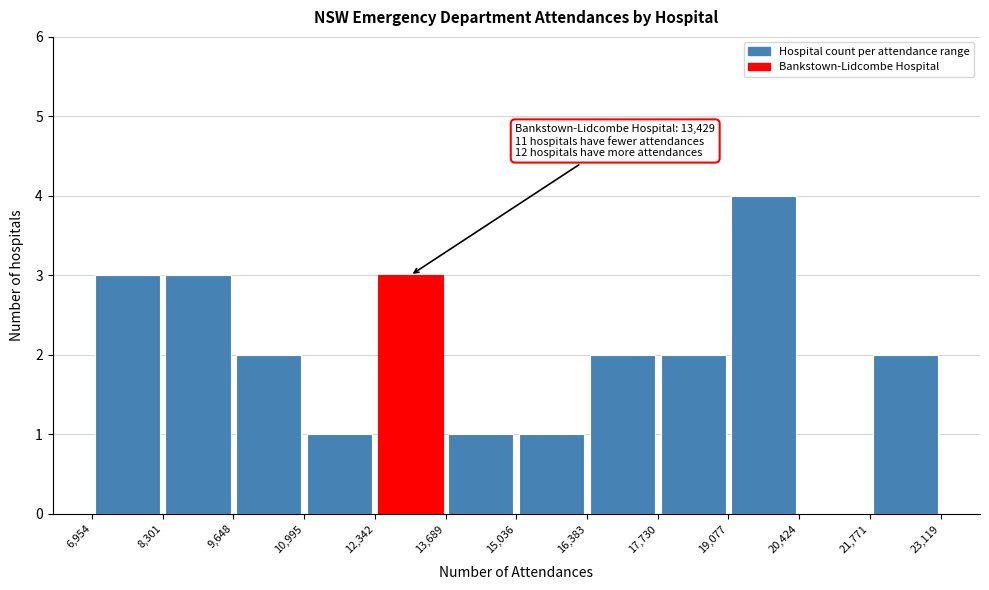

Over which range of the x-axis is the bar tallest?

19,077 to 20,424